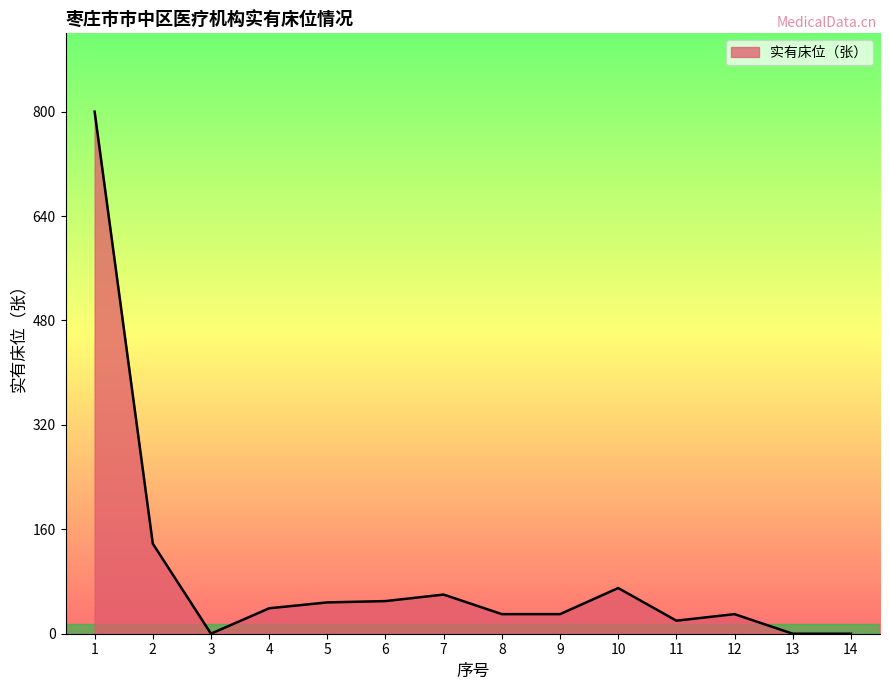

Is it true that the value at 12 is 30?

True